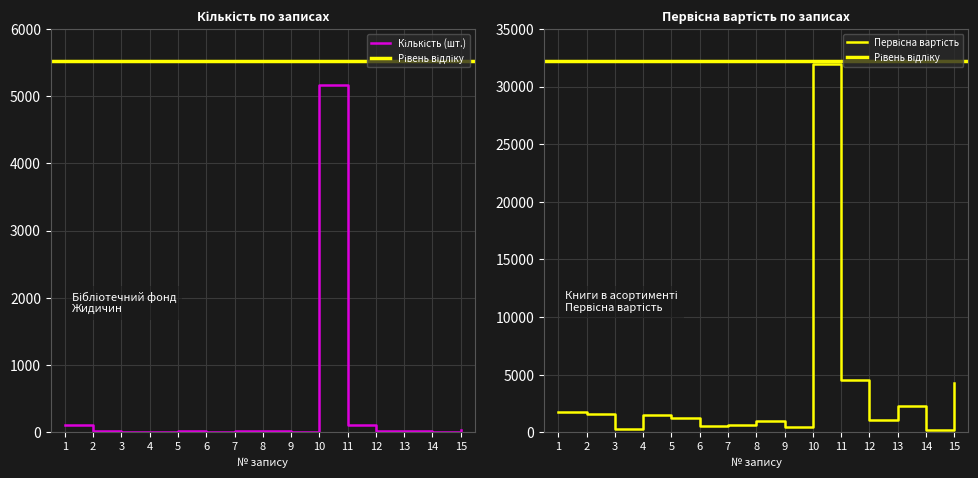

Rank the series at 4 from highest to lowest value.

Первісна вартість, Кількість (шт.)